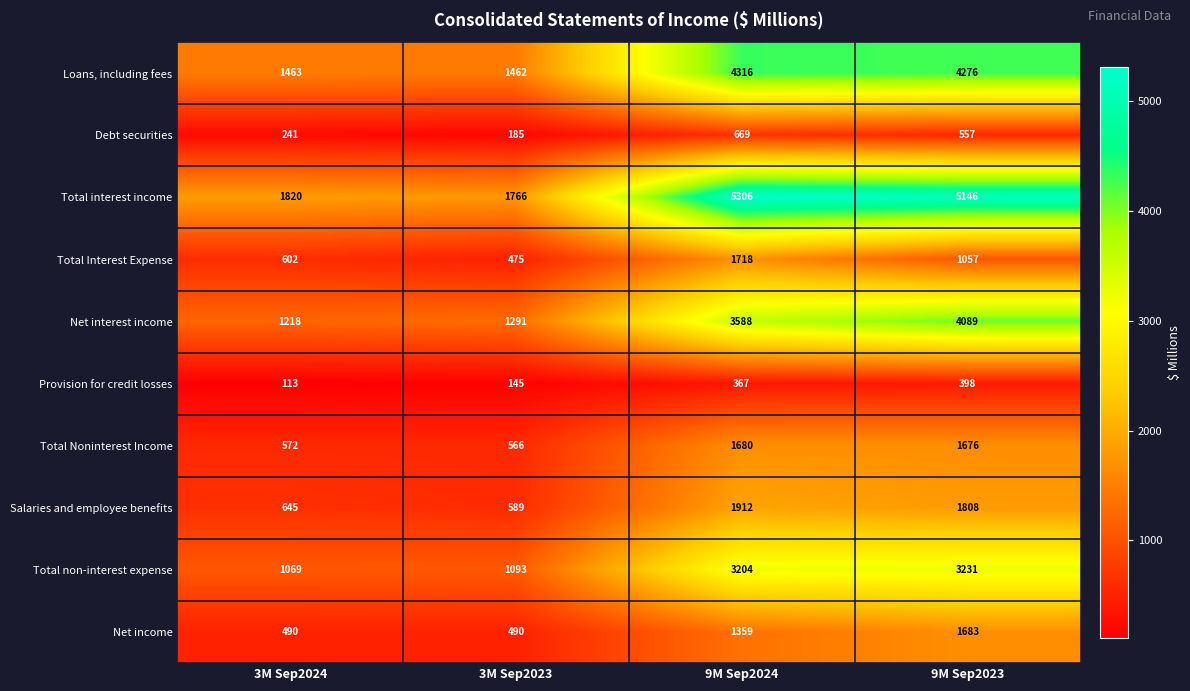

Is the value of Total interest income at 3M Sep2023 greater than the value of Loans, including fees at 3M Sep2024?

Yes